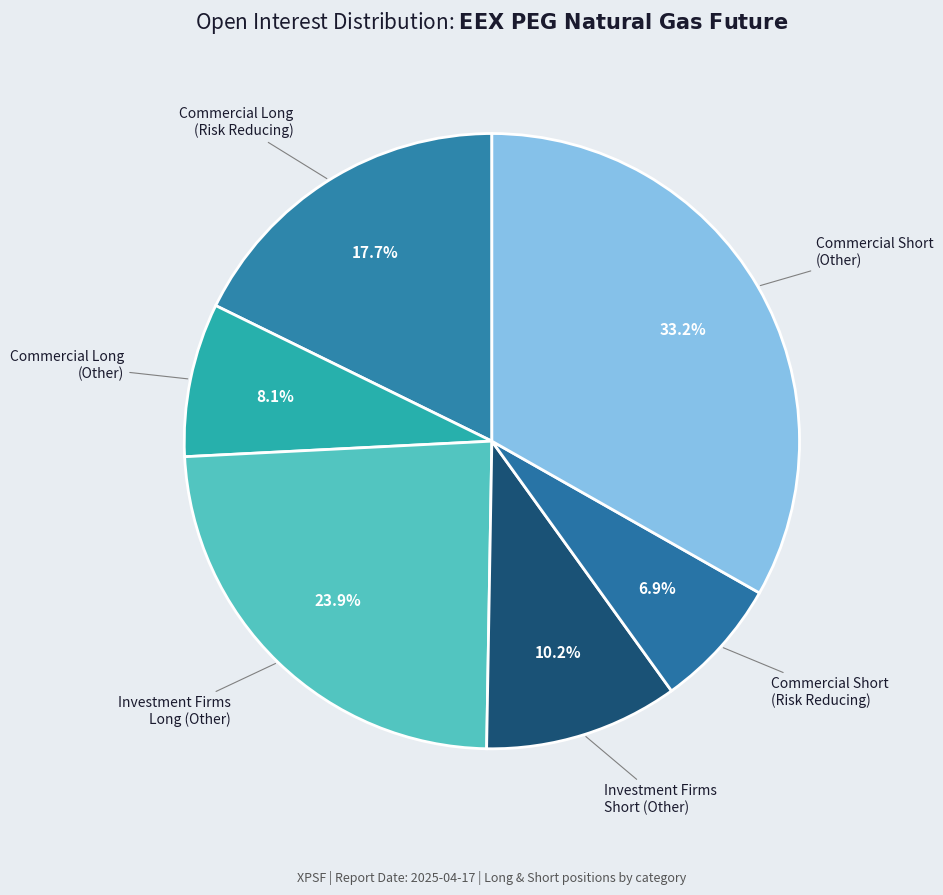

To the nearest percent, what is the average slice percentage?

17%